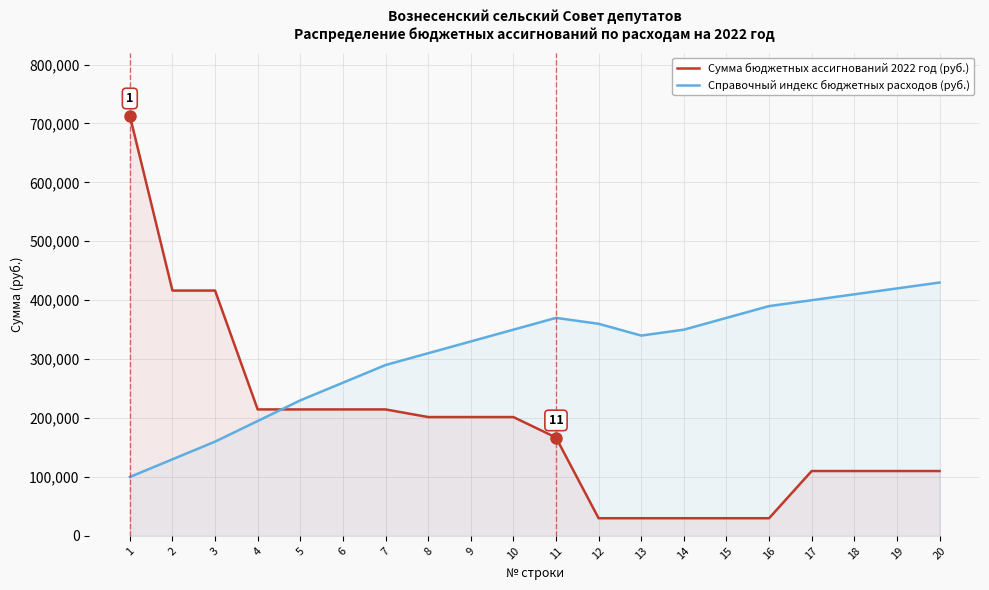

Reading right to left, transcribe all the data shown in this chart.

Сумма бюджетных ассигнований 2022 год (руб.): 20=110100.0	19=110100.0	18=110100.0	17=110100.0	16=30000.0	15=30000.0	14=30000.0	13=30000.0	12=30000.0	11=166947.0	10=201722.1	9=201722.1	8=201722.1	7=214663.0	6=214663.0	5=214663.0	4=214663.0	3=416385.1	2=416385.1	1=713332.1
Справочный индекс бюджетных расходов (руб.): 20=430000.0	19=420000.0	18=410000.0	17=400000.0	16=390000.0	15=370000.0	14=350000.0	13=340000.0	12=360000.0	11=370000.0	10=350000.0	9=330000.0	8=310000.0	7=290000.0	6=260000.0	5=230000.0	4=195000.0	3=160000.0	2=130000.0	1=100000.0